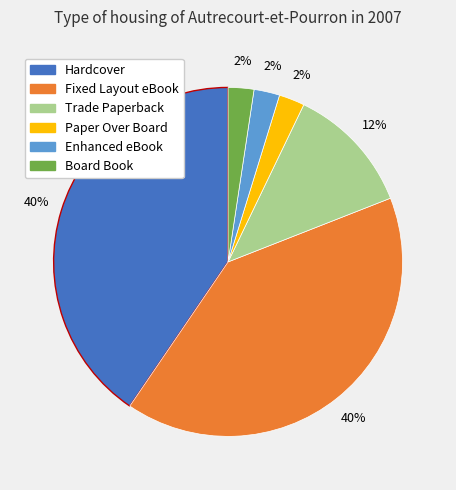

To the nearest percent, what percentage of the pie is Board Book?

2%